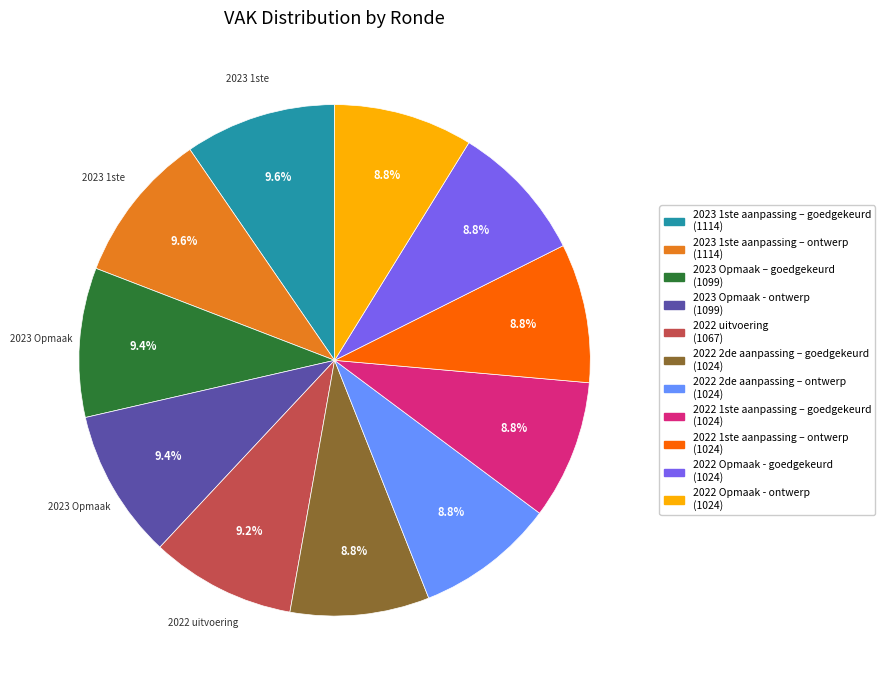

Is there a majority slice in this chart?

No